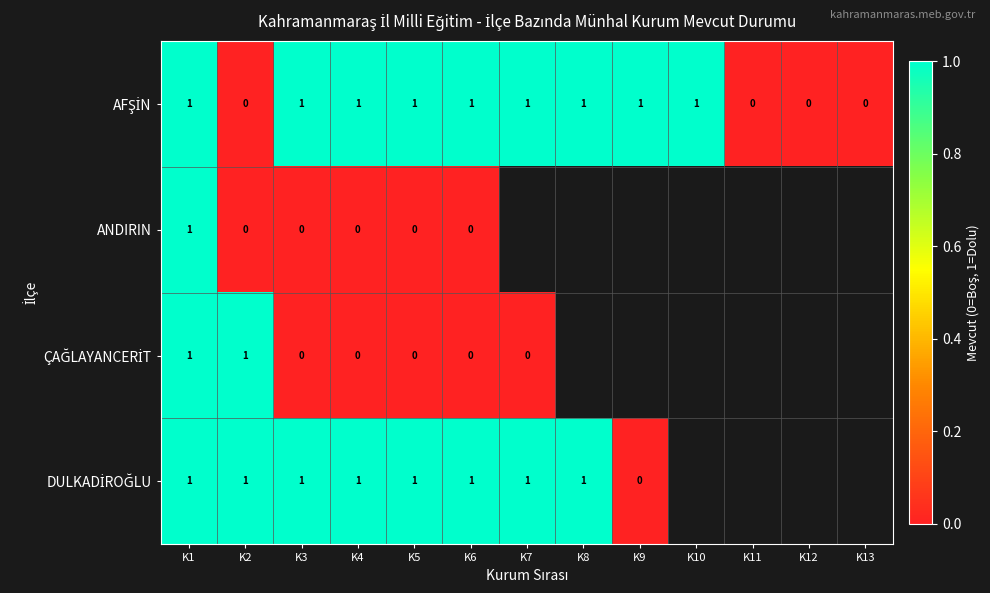

Which has a higher value, K4 or K5?

K4